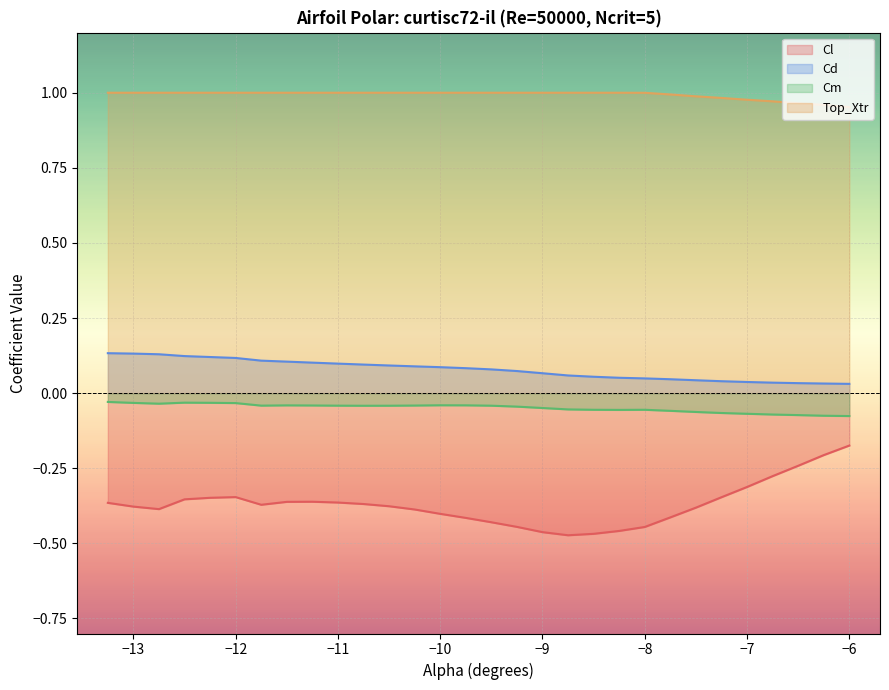

Which series has the largest total across all categories?

Top_Xtr